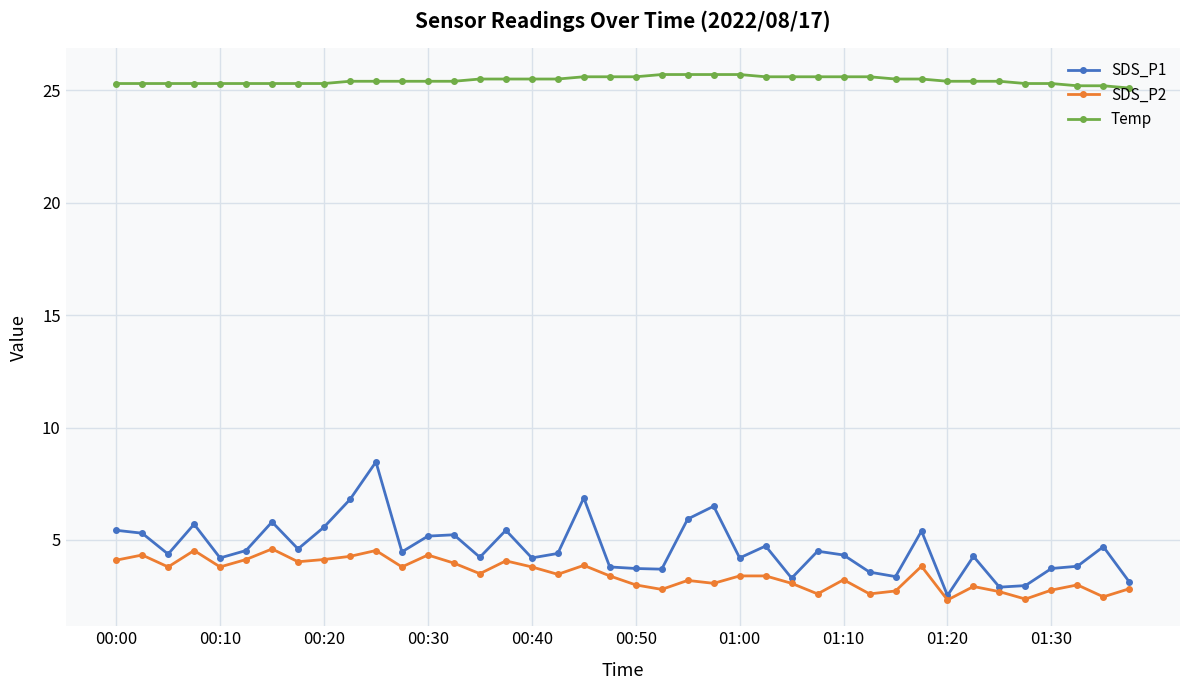

How many lines are shown in the chart?

3